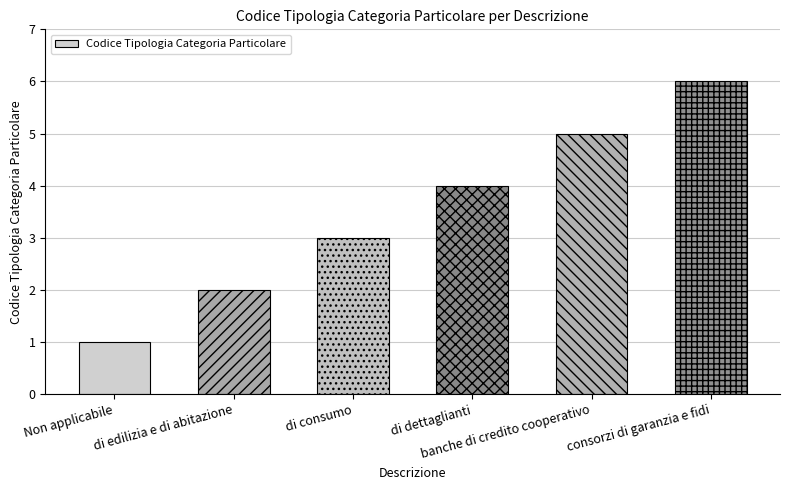

Reading left to right, transcribe all the data shown in this chart.

Non applicabile=1	di edilizia e di abitazione=2	di consumo=3	di dettaglianti=4	banche di credito cooperativo=5	consorzi di garanzia e fidi=6